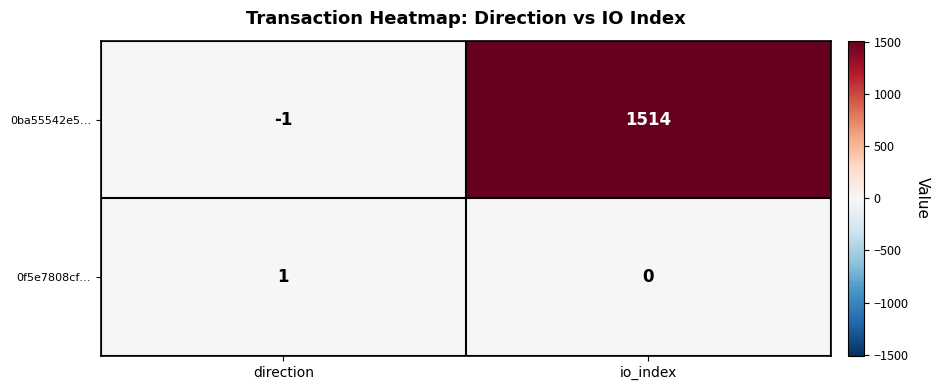

What is the minimum value shown in the chart?

-1